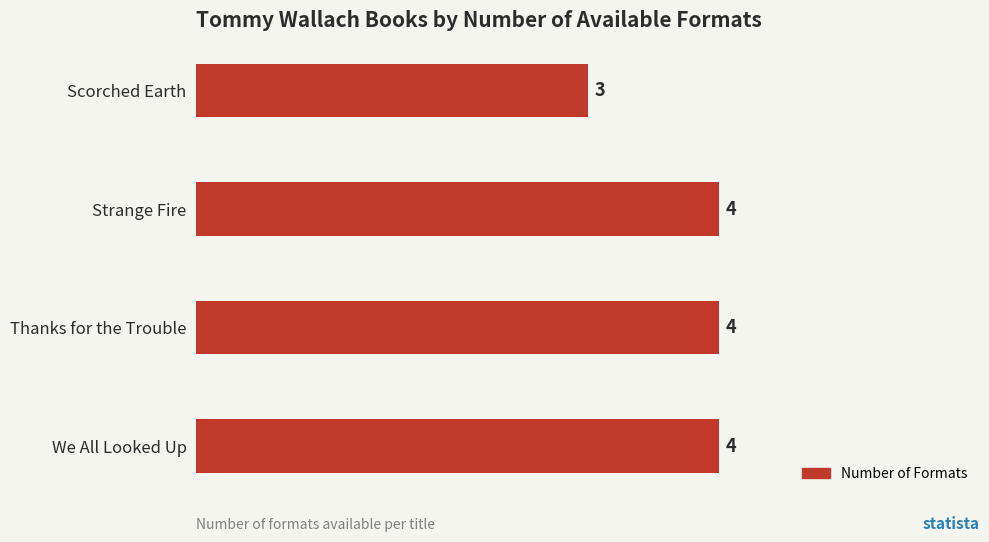

Is it true that the value at Thanks for the Trouble is 7?

False